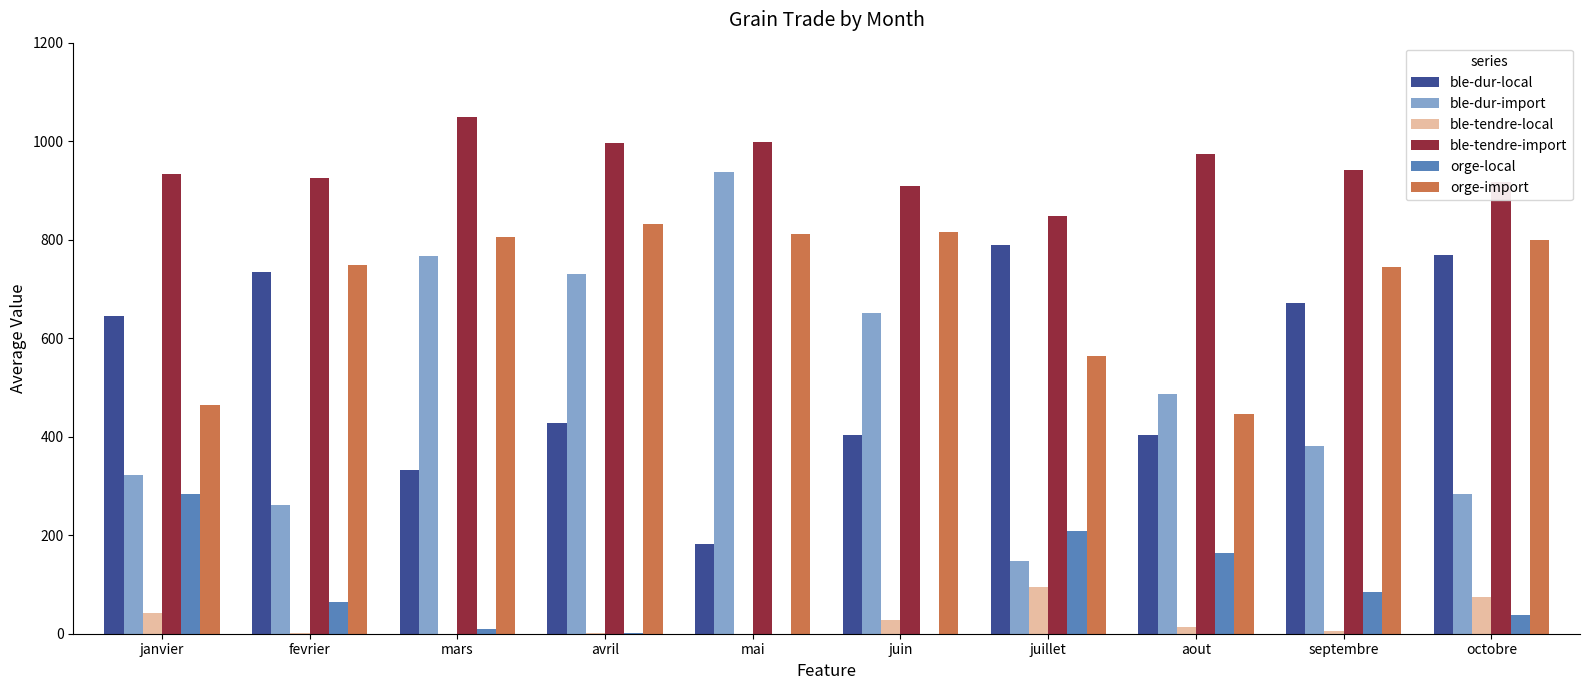

What is the difference between the ble-tendre-local values at mai and fevrier?

2